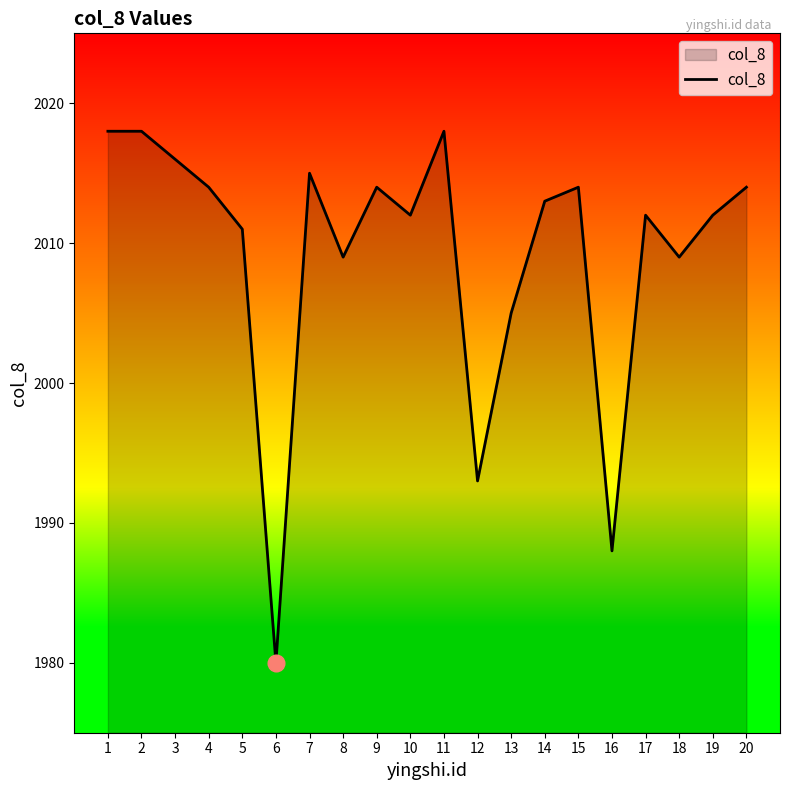

Which category has the lowest value across all series?

6